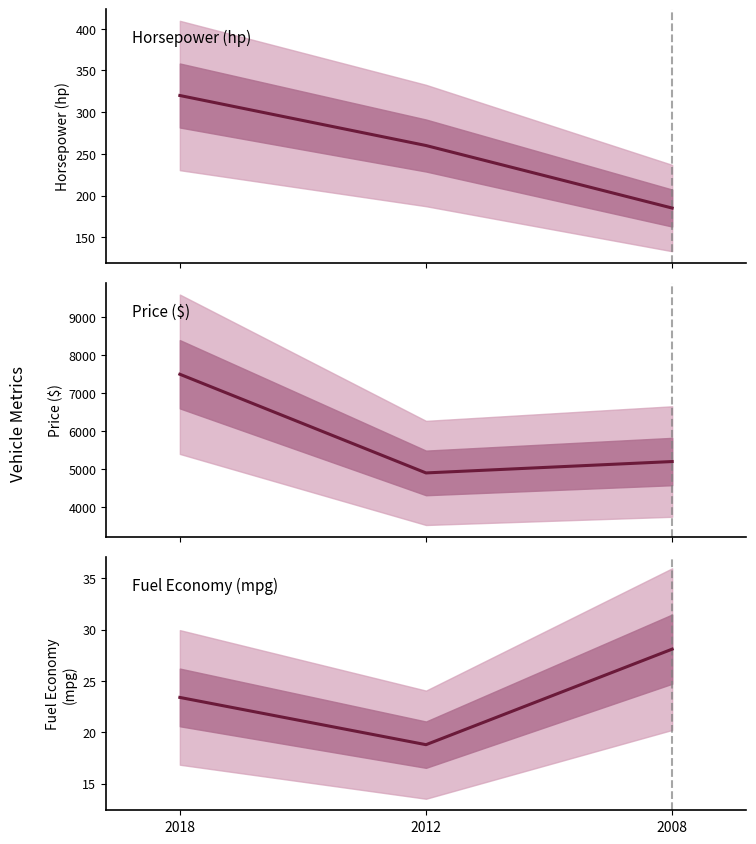

Reading left to right, extract all data points from this chart.

Horsepower (hp): 320.0	260.0	185.0
Price ($): 7500.0	4900.0	5200.0
Fuel Economy (mpg): 23.4	18.8	28.1